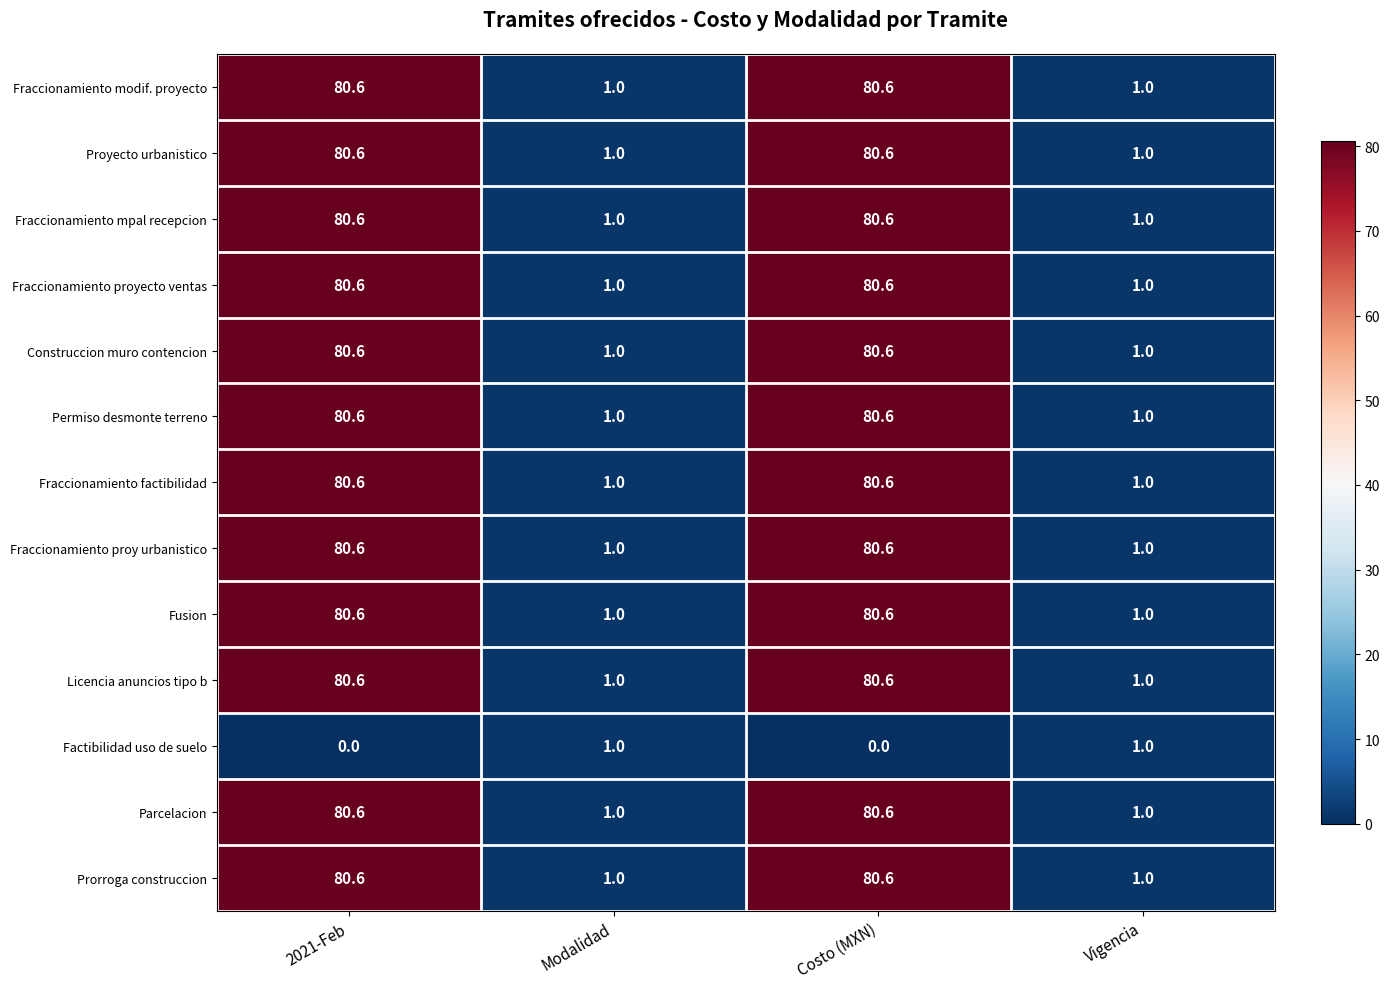

What is the minimum value for Fraccionamiento factibilidad?

1.0